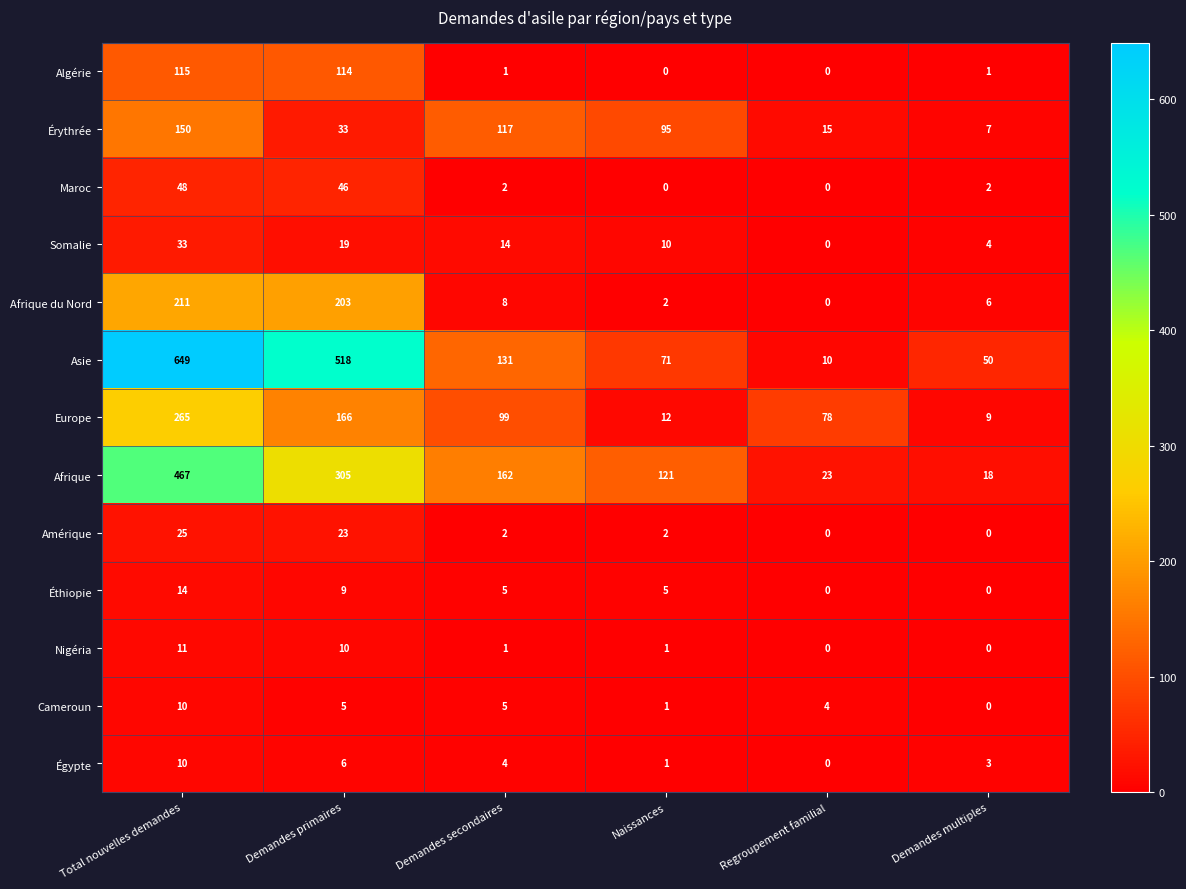

List the labels in order of Afrique du Nord value, largest first.

Total nouvelles demandes, Demandes primaires, Demandes secondaires, Demandes multiples, Naissances, Regroupement familial